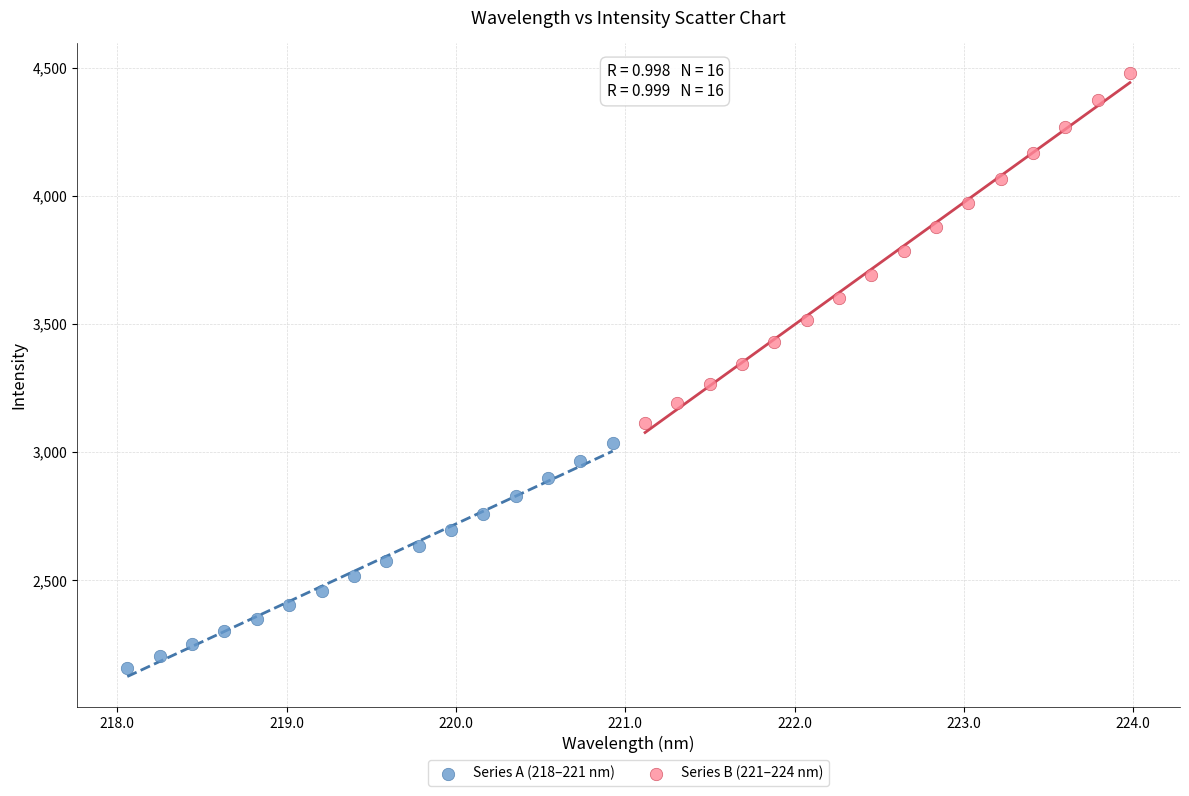

Which series contains the highest Y value?

Series B (221–224 nm)